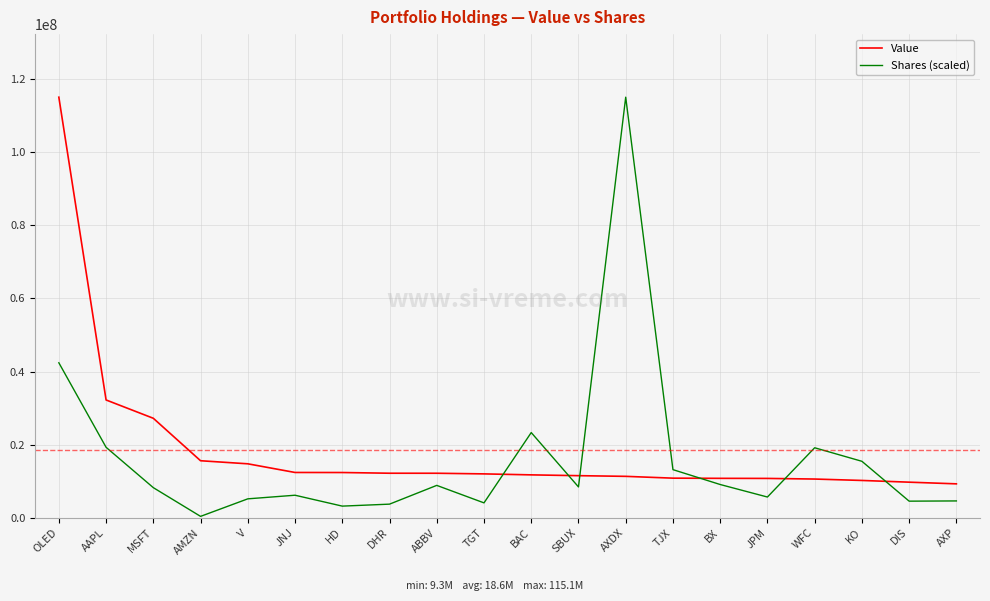

After their last crossing, which series has the higher values: Shares (scaled) or Value?

Value